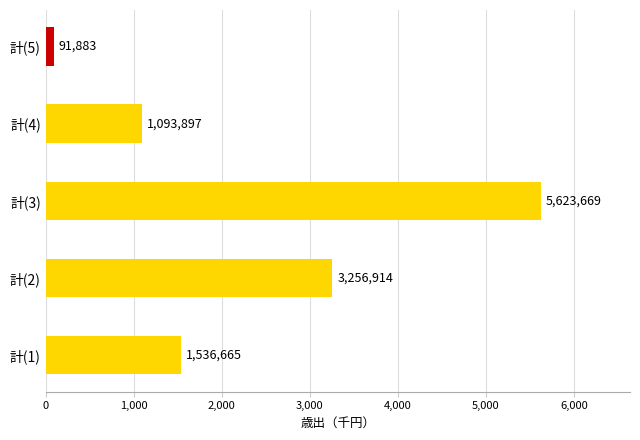

What is the sum of all values?

11603028